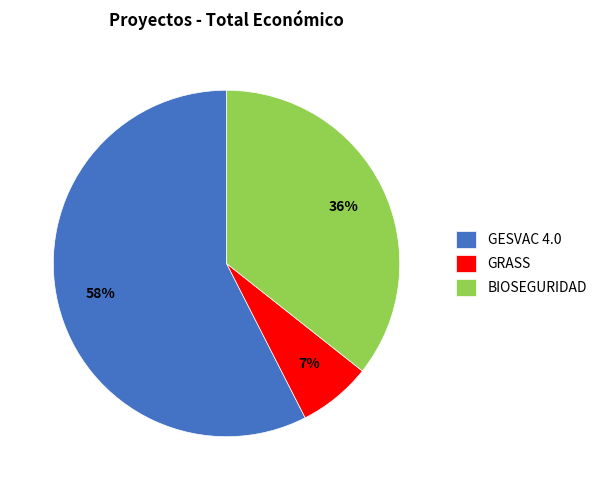

To the nearest percent, what is the average slice percentage?

33%